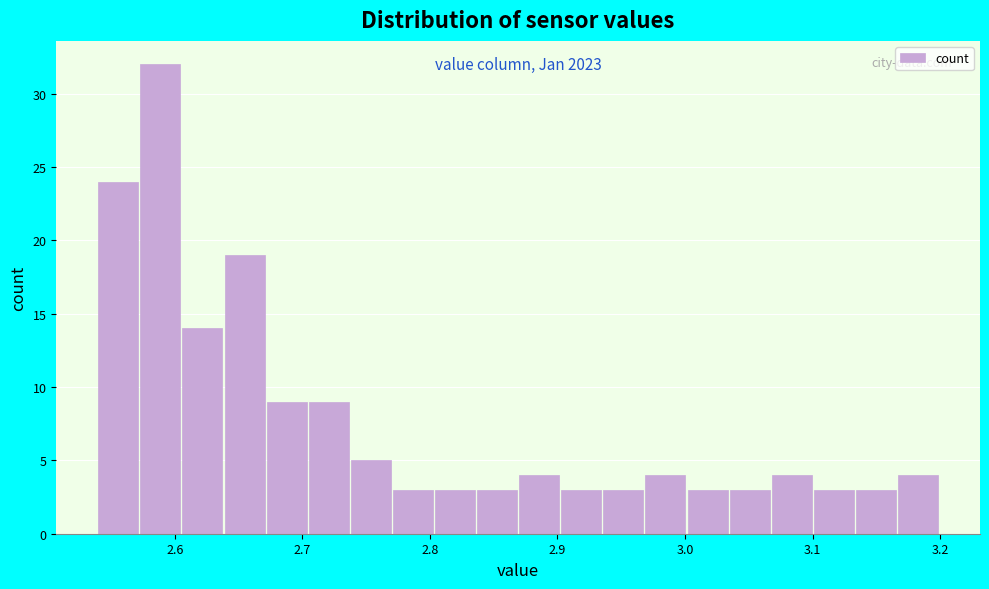

Read against the x-axis, roughly where is the centre of the tallest bar?

2.59